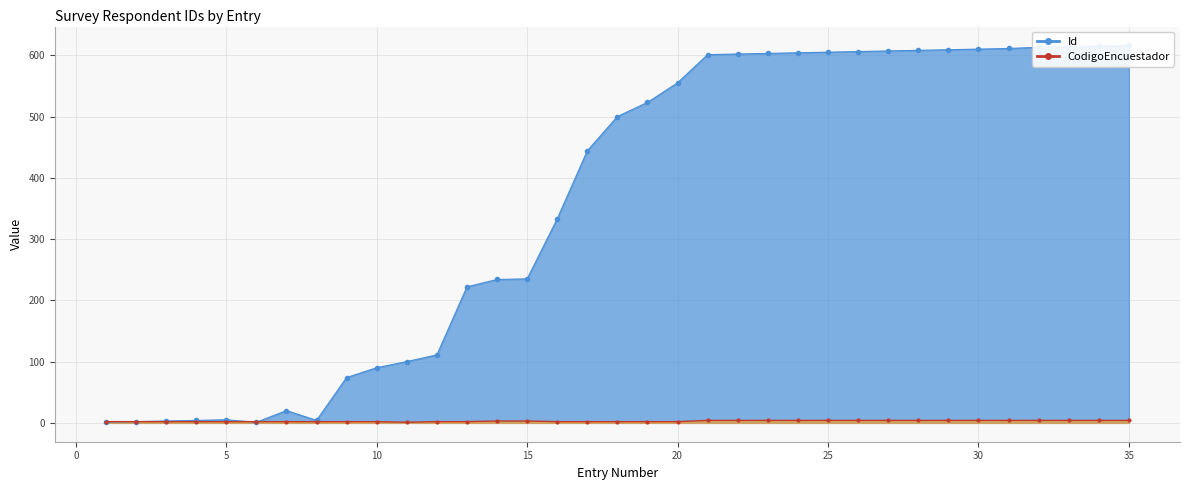

At which category does CodigoEncuestador reach its first local valley?

11